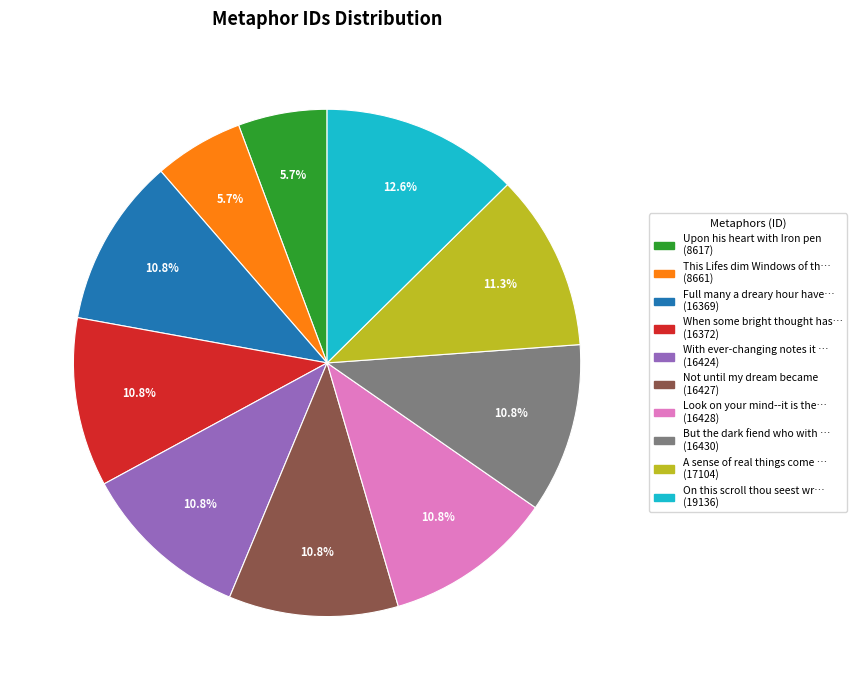

Does any single category account for the majority?

No